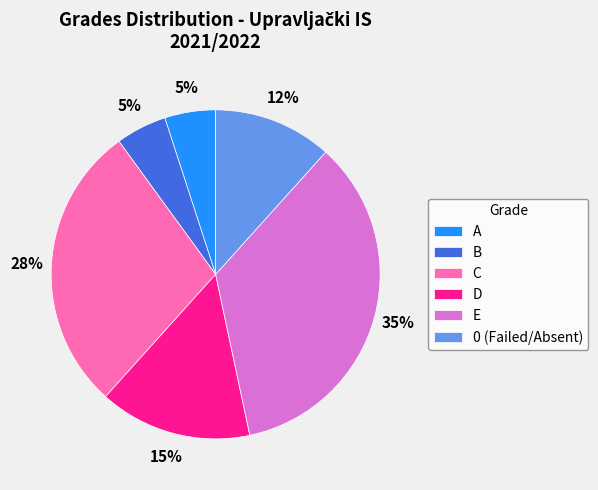

Combined, do D and C account for over 50%?

No